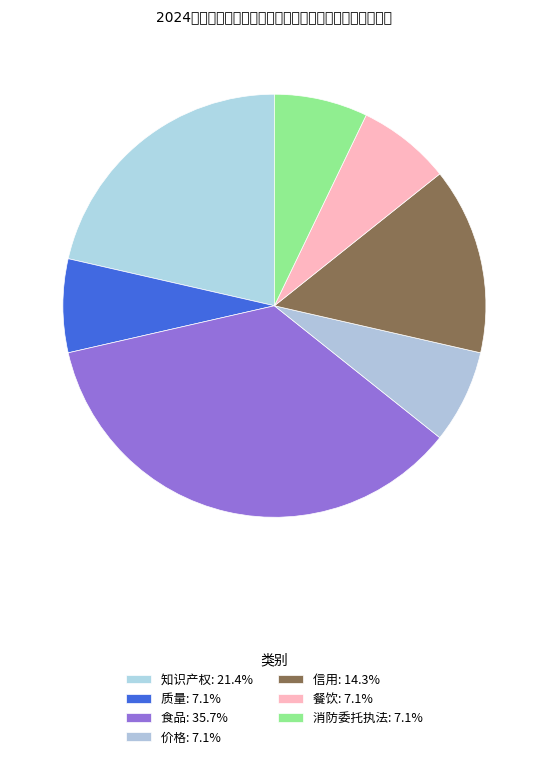

Rank the categories by value from highest to lowest.

食品, 知识产权, 信用, 质量, 价格, 餐饮, 消防委托执法